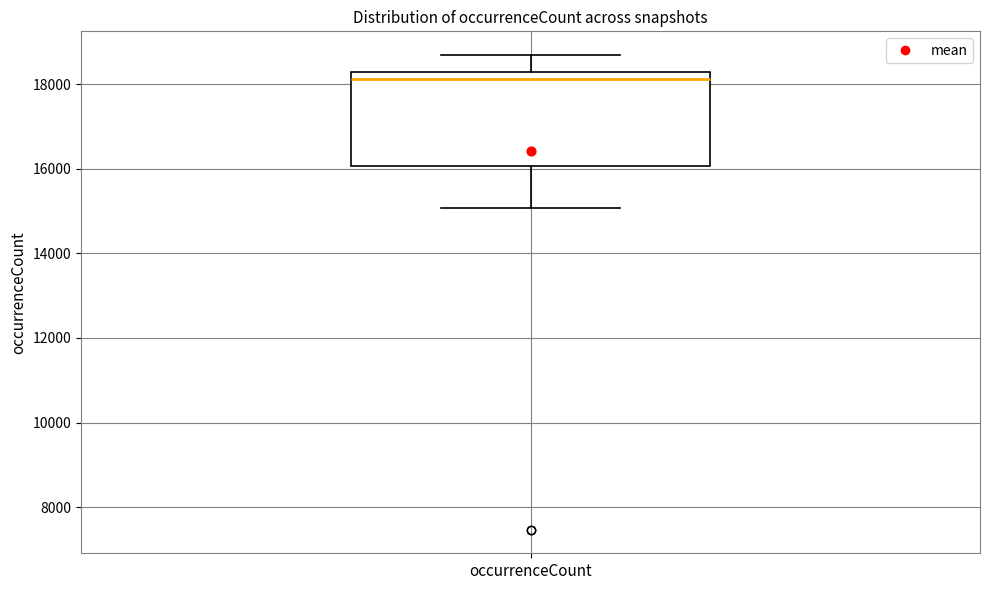

Read this box plot against the y-axis: the position of the median line, the range covered by the box, and the ends of both whiskers. The values are not printed on the chart, so give them approximately, as read against the axis.

median 18200 (just below the box's upper edge), box 16000 to 18200, whiskers 15000 to 18600